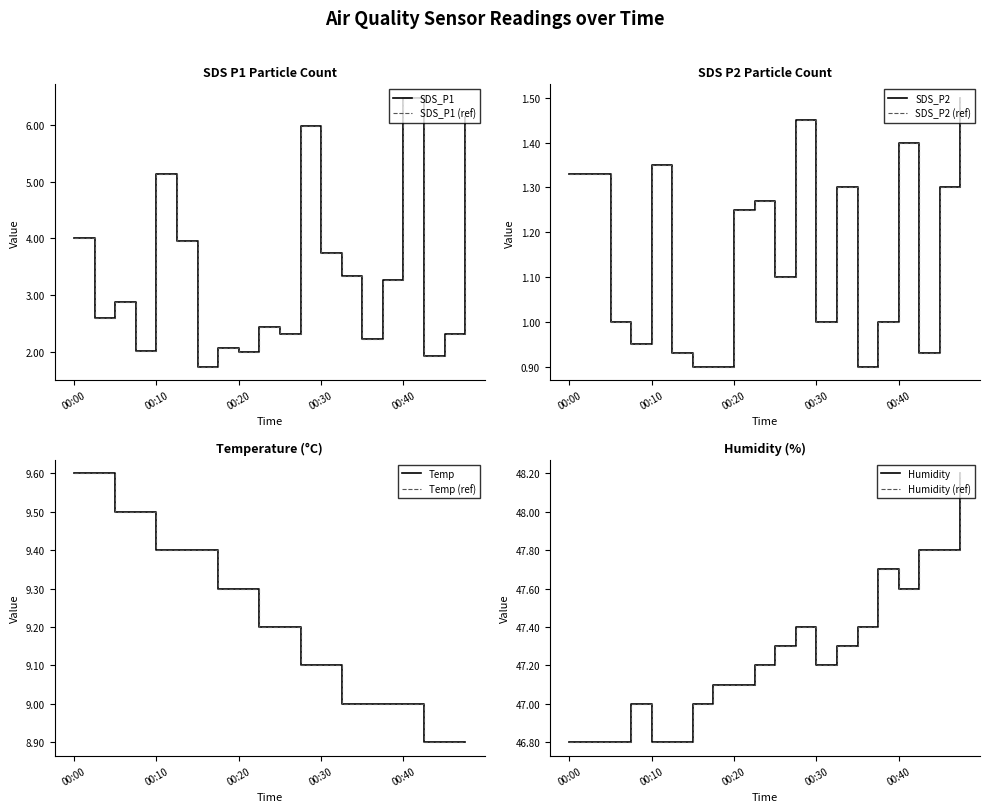

True or false: Temp and SDS_P1 cross at least once.

False